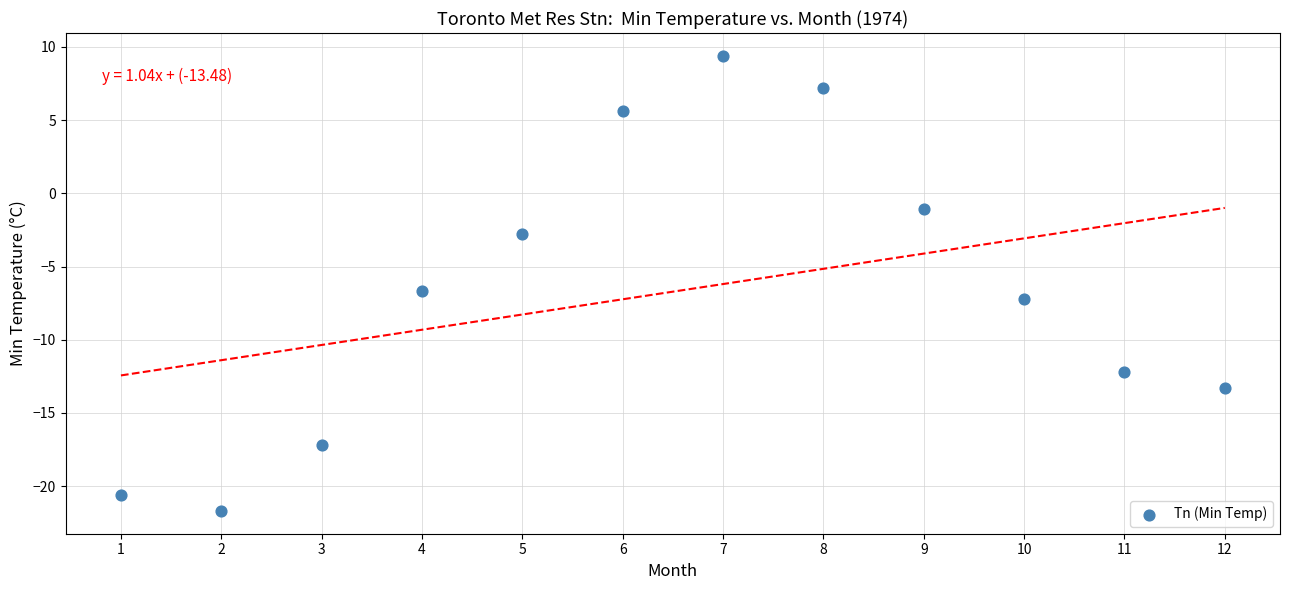

What Y value in the scatter plot is closest to -6?

-6.7